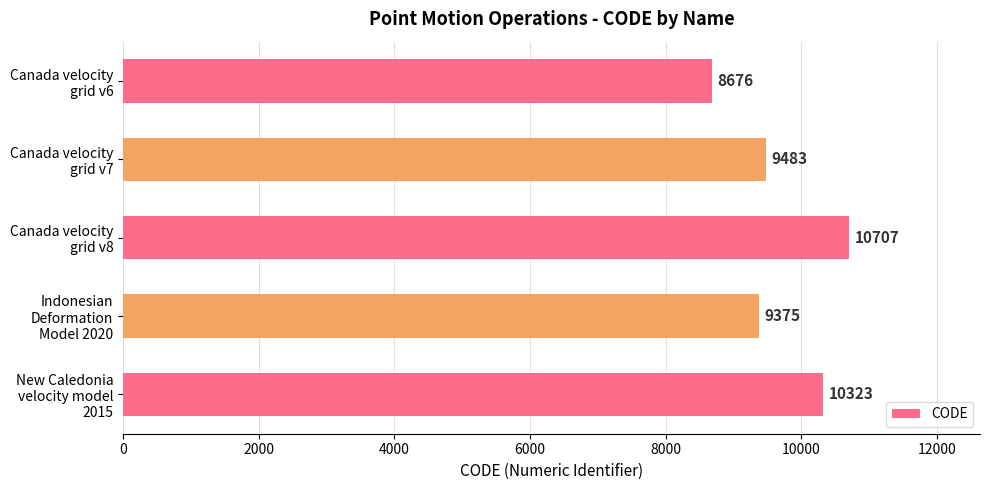

What is the value of the 3rd bar from the top?

10707